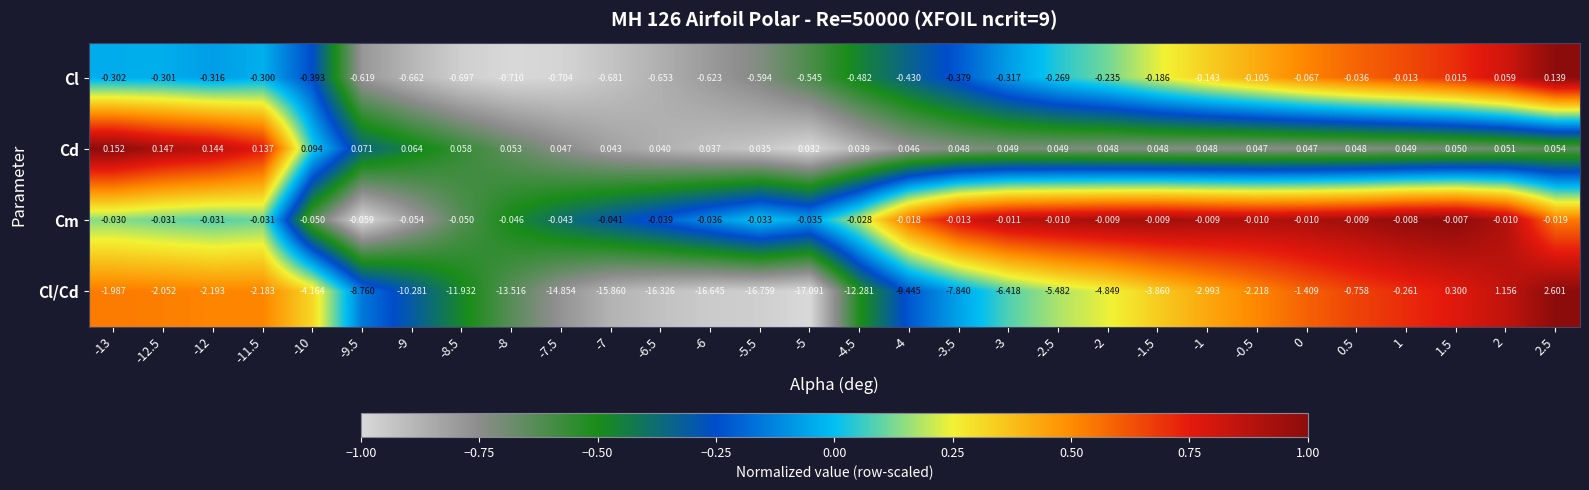

Which series has the largest total across all categories?

Cd